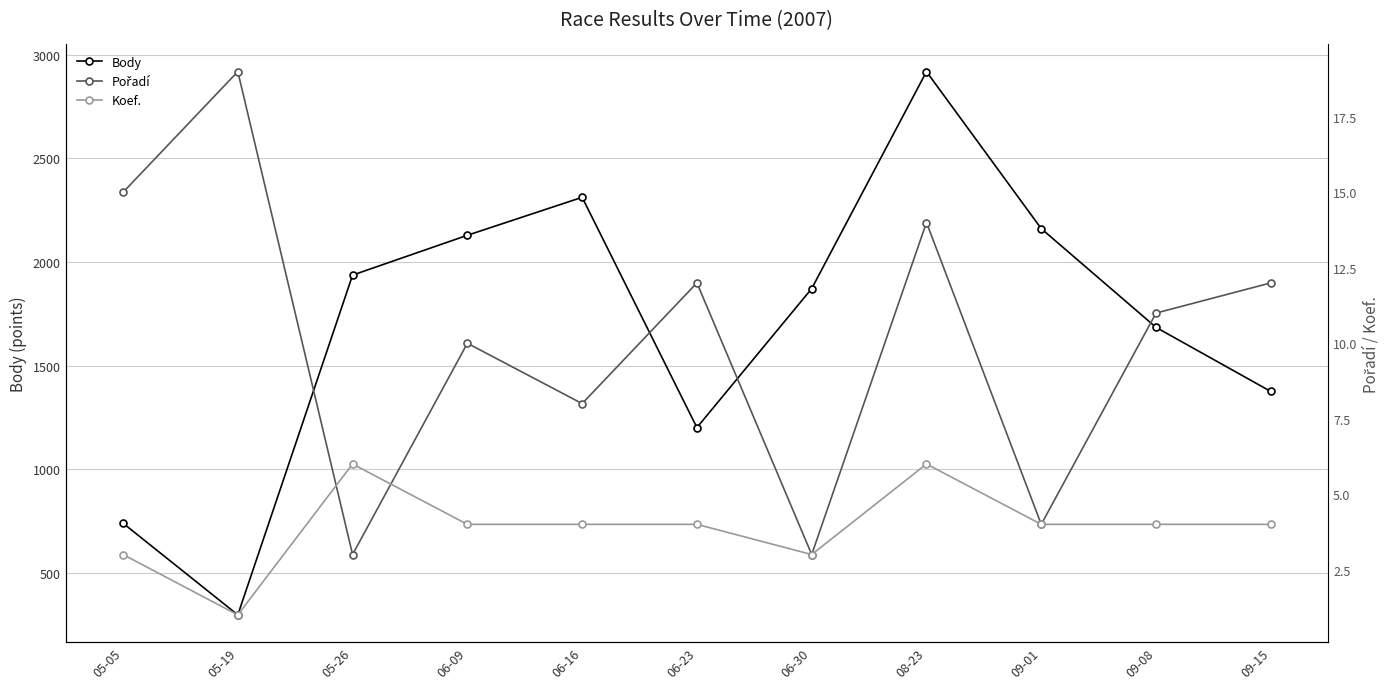

Which series changed the most between 06-16 and 09-08?

Body